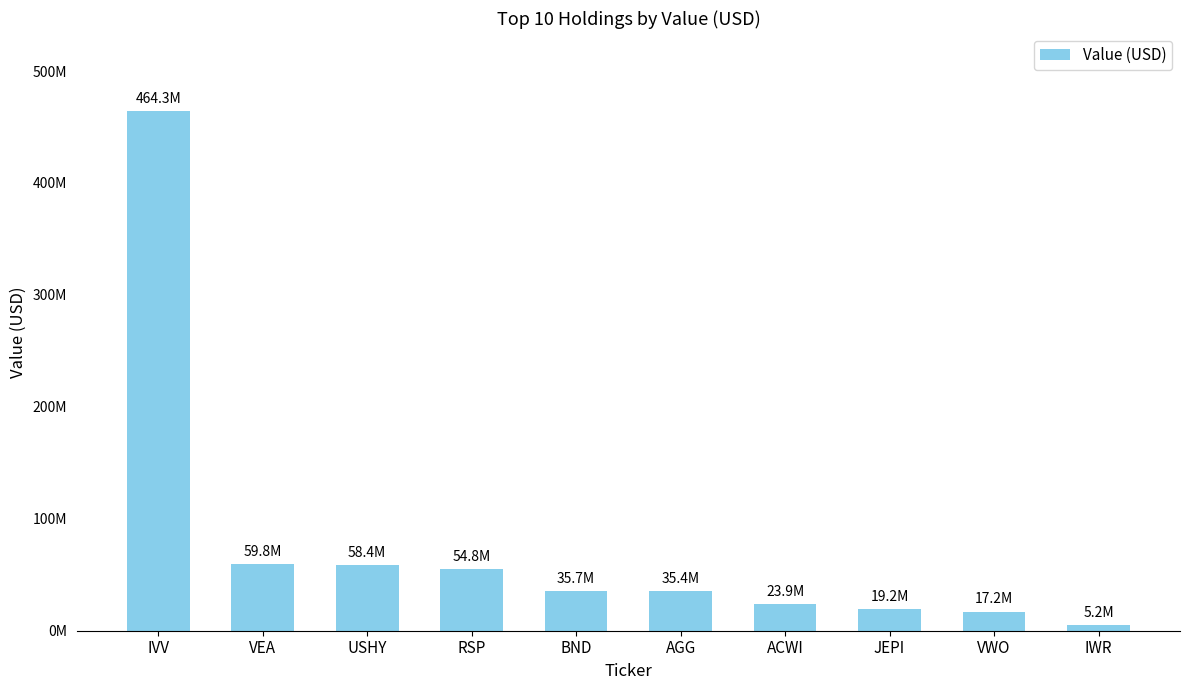

What is the difference between the maximum and minimum values?

459105569